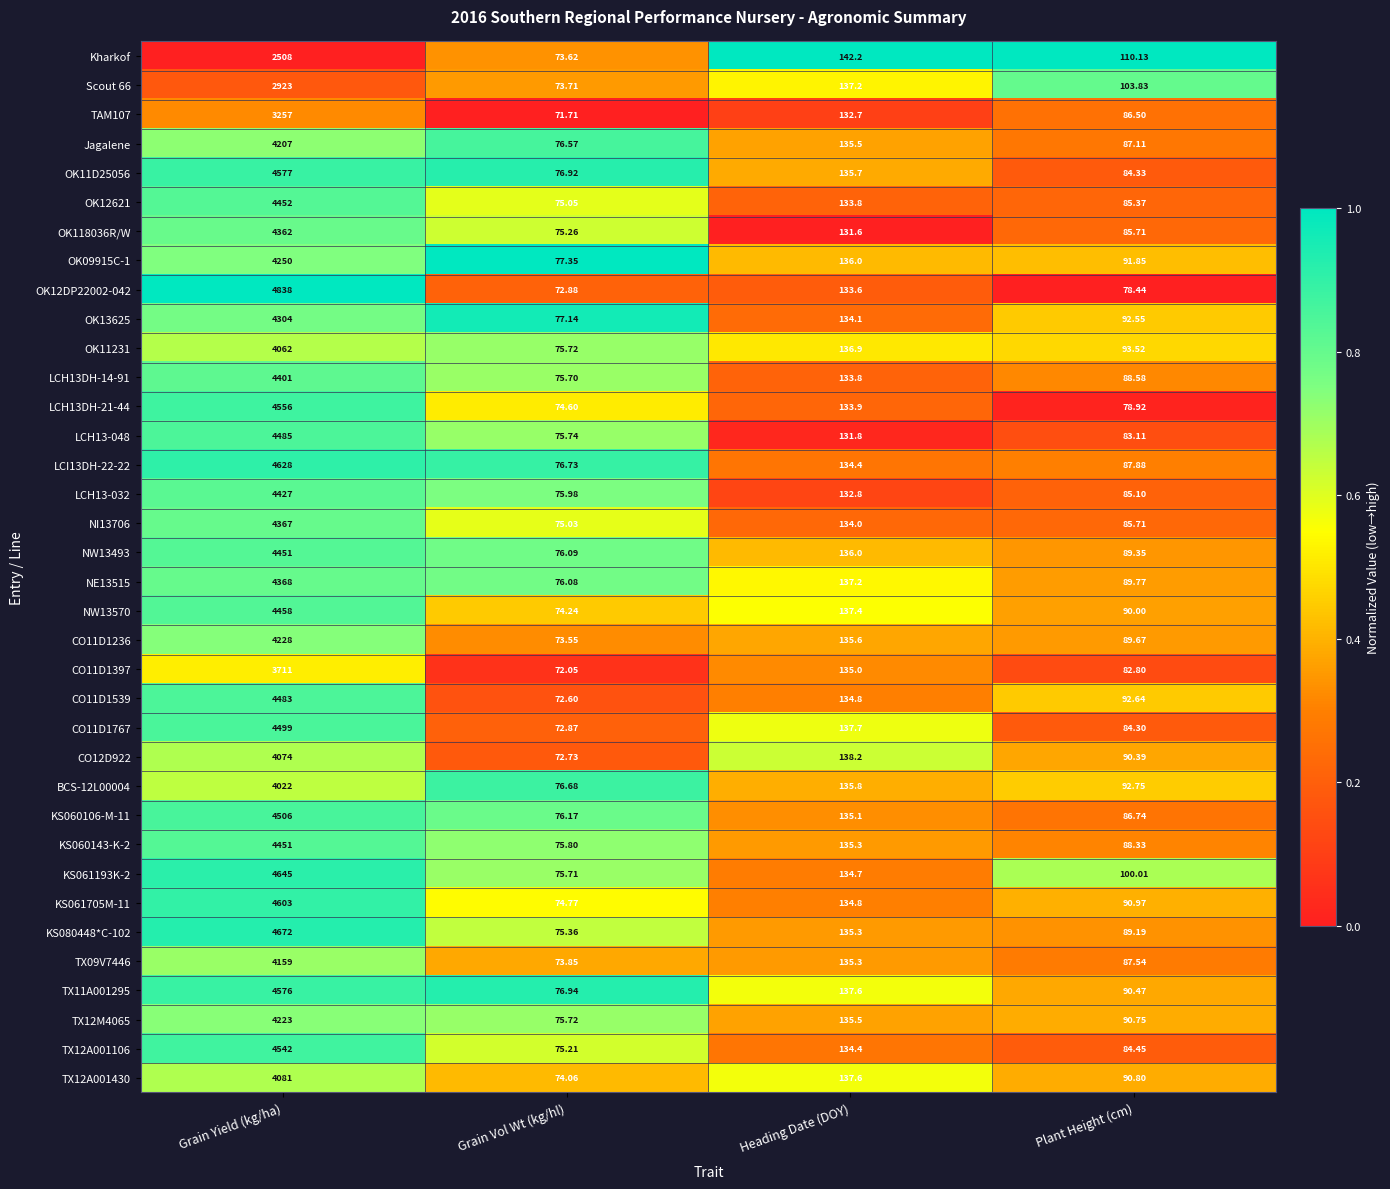

Which category has the lowest value in the CO11D1767 series?

Grain Vol Wt (kg/hl)